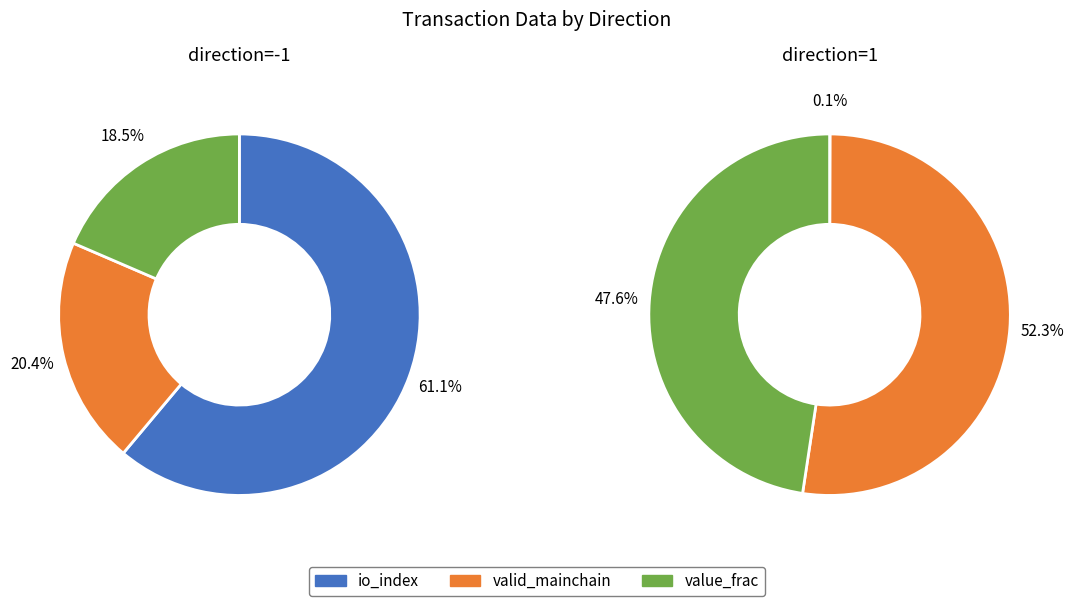

Count the number of slices in the pie.

2